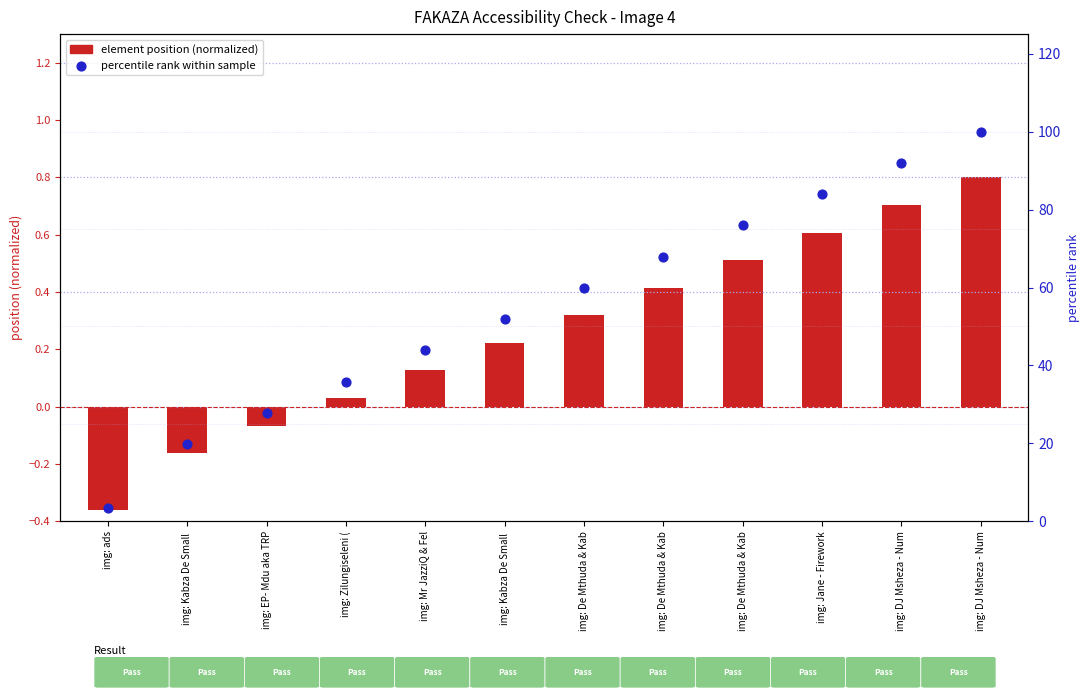

What are all the series names shown in the legend?

element position (normalized), percentile rank within sample